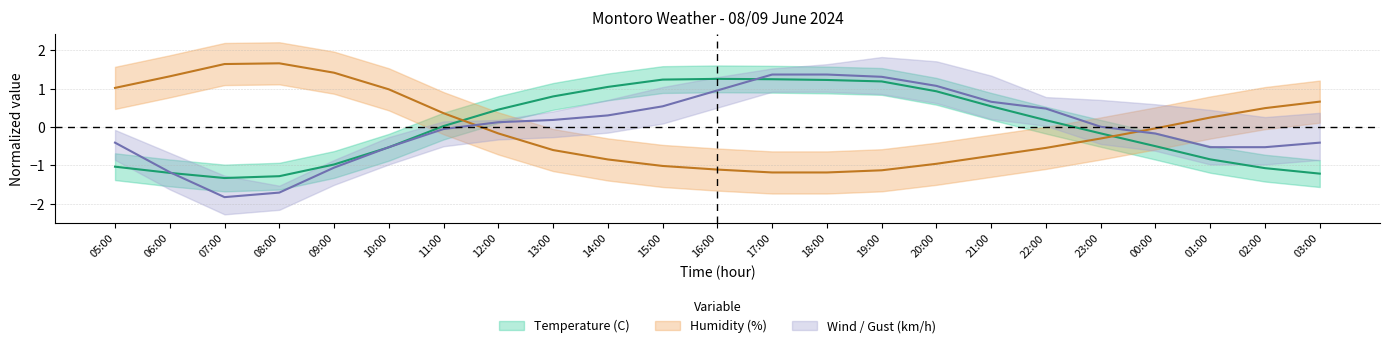

What is the difference between the maximum and second lowest values in the Humidity (%) series?

2.9